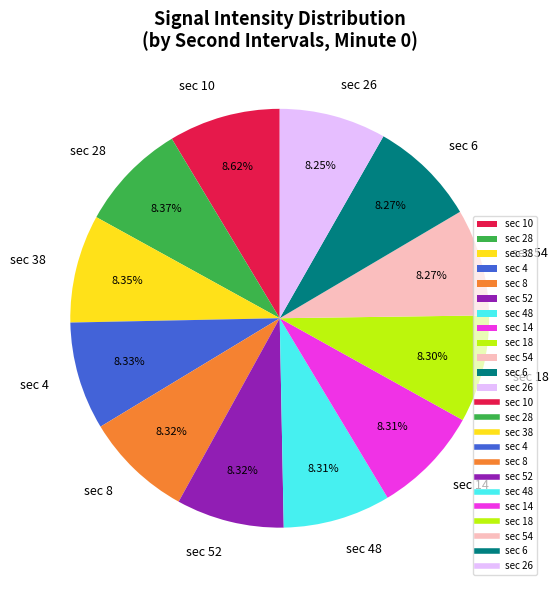

How many segments does this pie chart have?

12